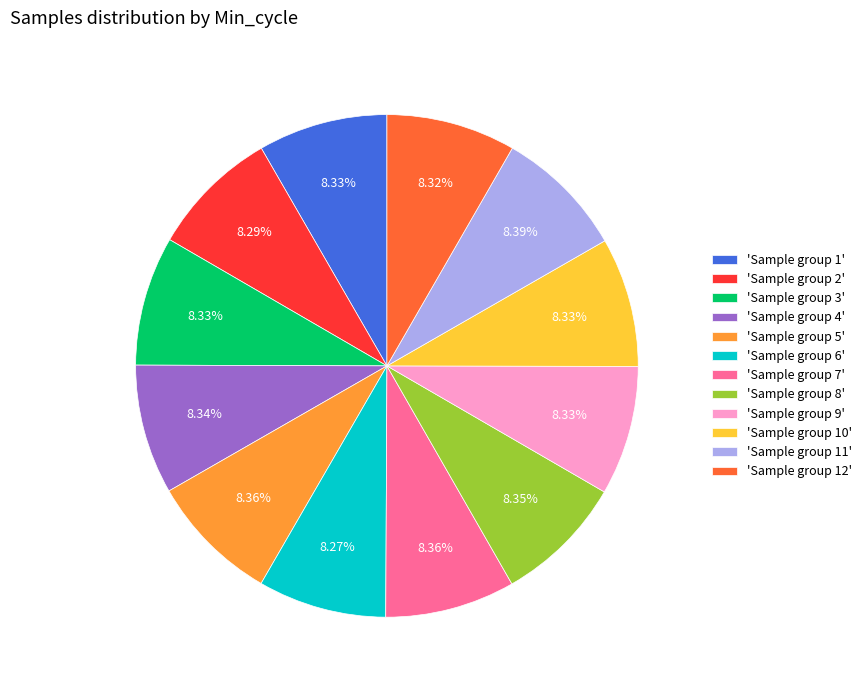

Combined, do 'Sample group 2' and 'Sample group 11' account for over 50%?

No